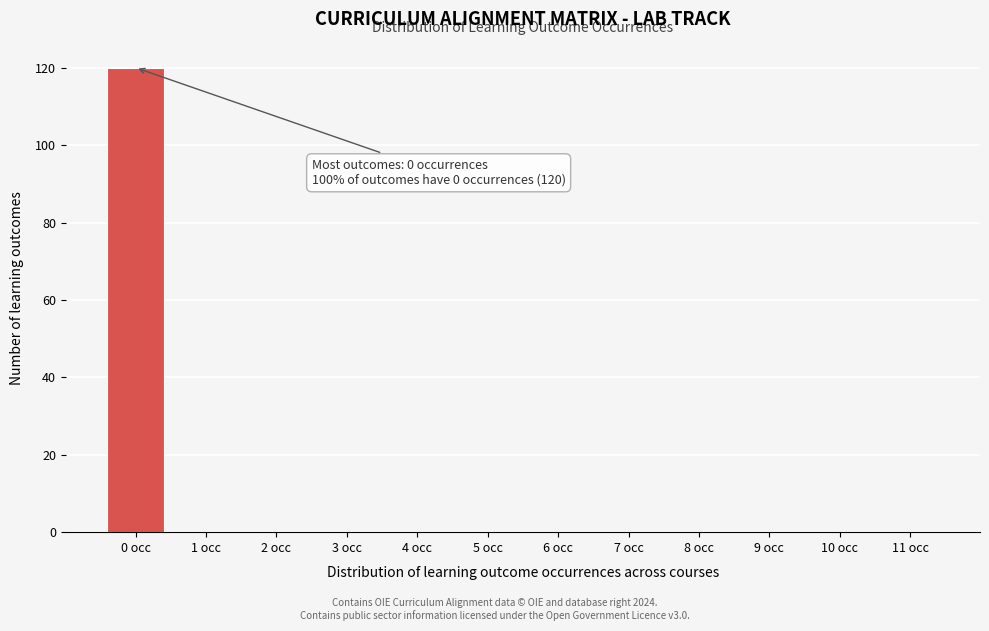

Reading right to left, list all the values displayed in this chart.

11 occ=0	10 occ=0	9 occ=0	8 occ=0	7 occ=0	6 occ=0	5 occ=0	4 occ=0	3 occ=0	2 occ=0	1 occ=0	0 occ=120